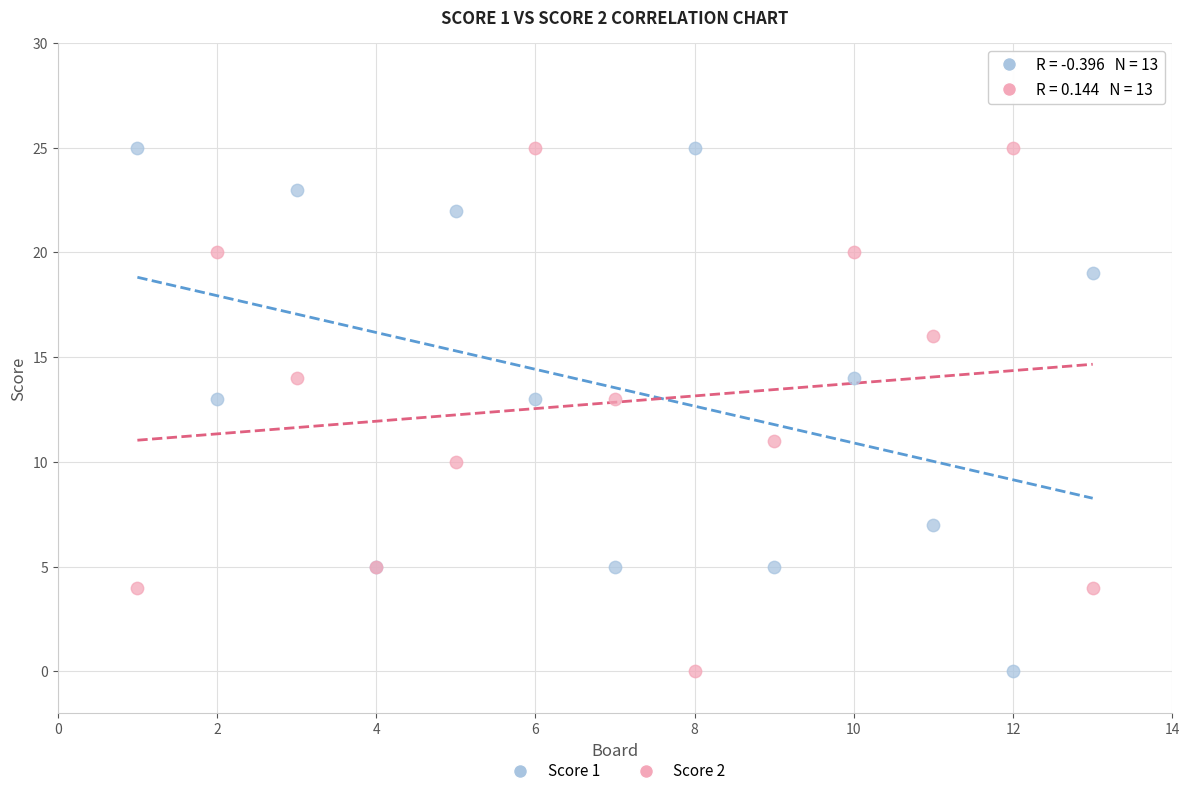

What is the X range (max minus min) for the scatter plot?

12